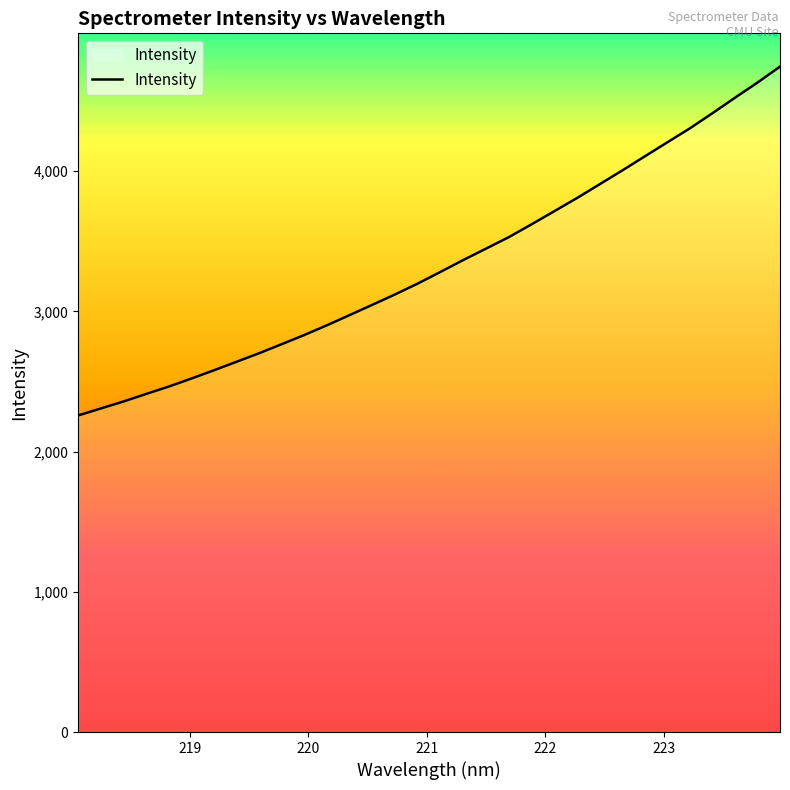

What is the maximum value shown in the chart?

4745.7